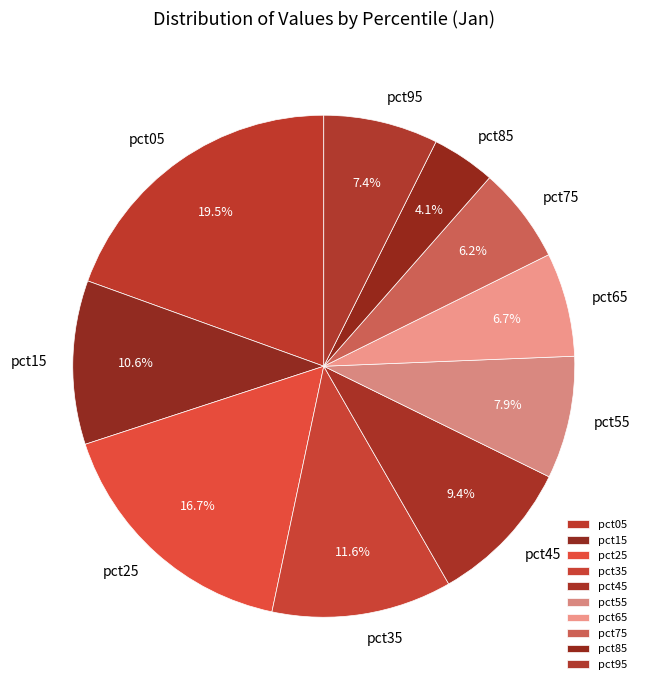

Which category has the smallest portion of the pie?

pct85